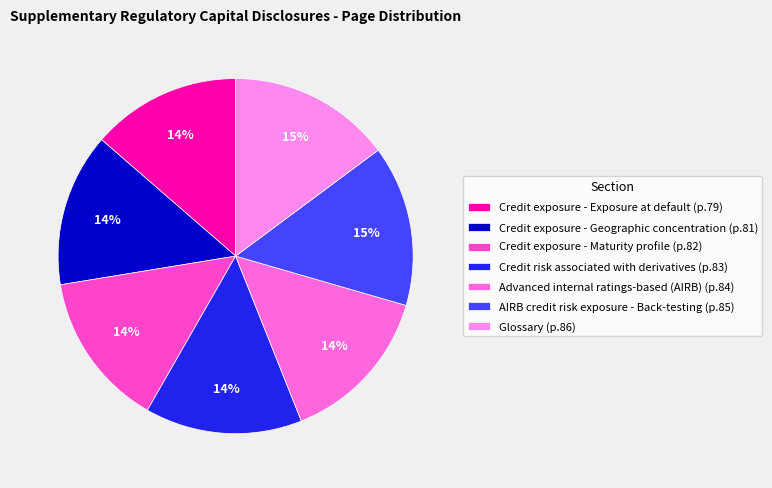

Count the number of slices in the pie.

7